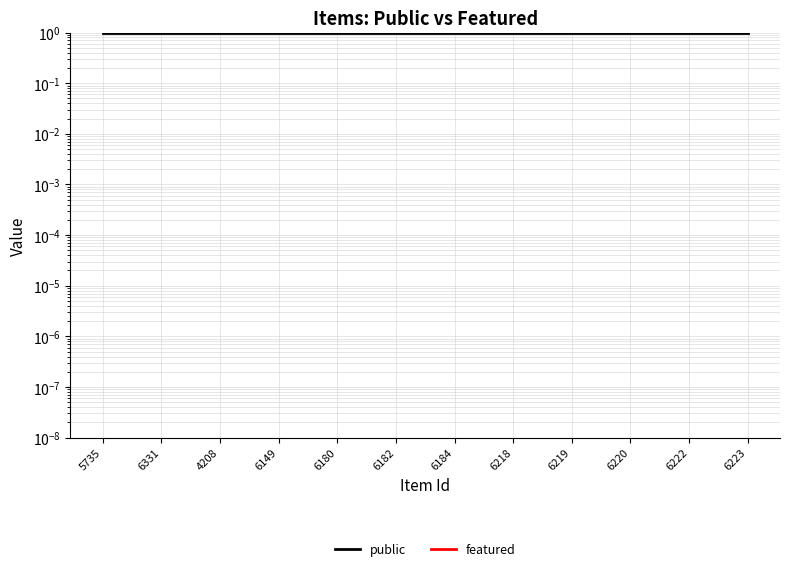

What is the difference between the highest and lowest values at 5735?

1